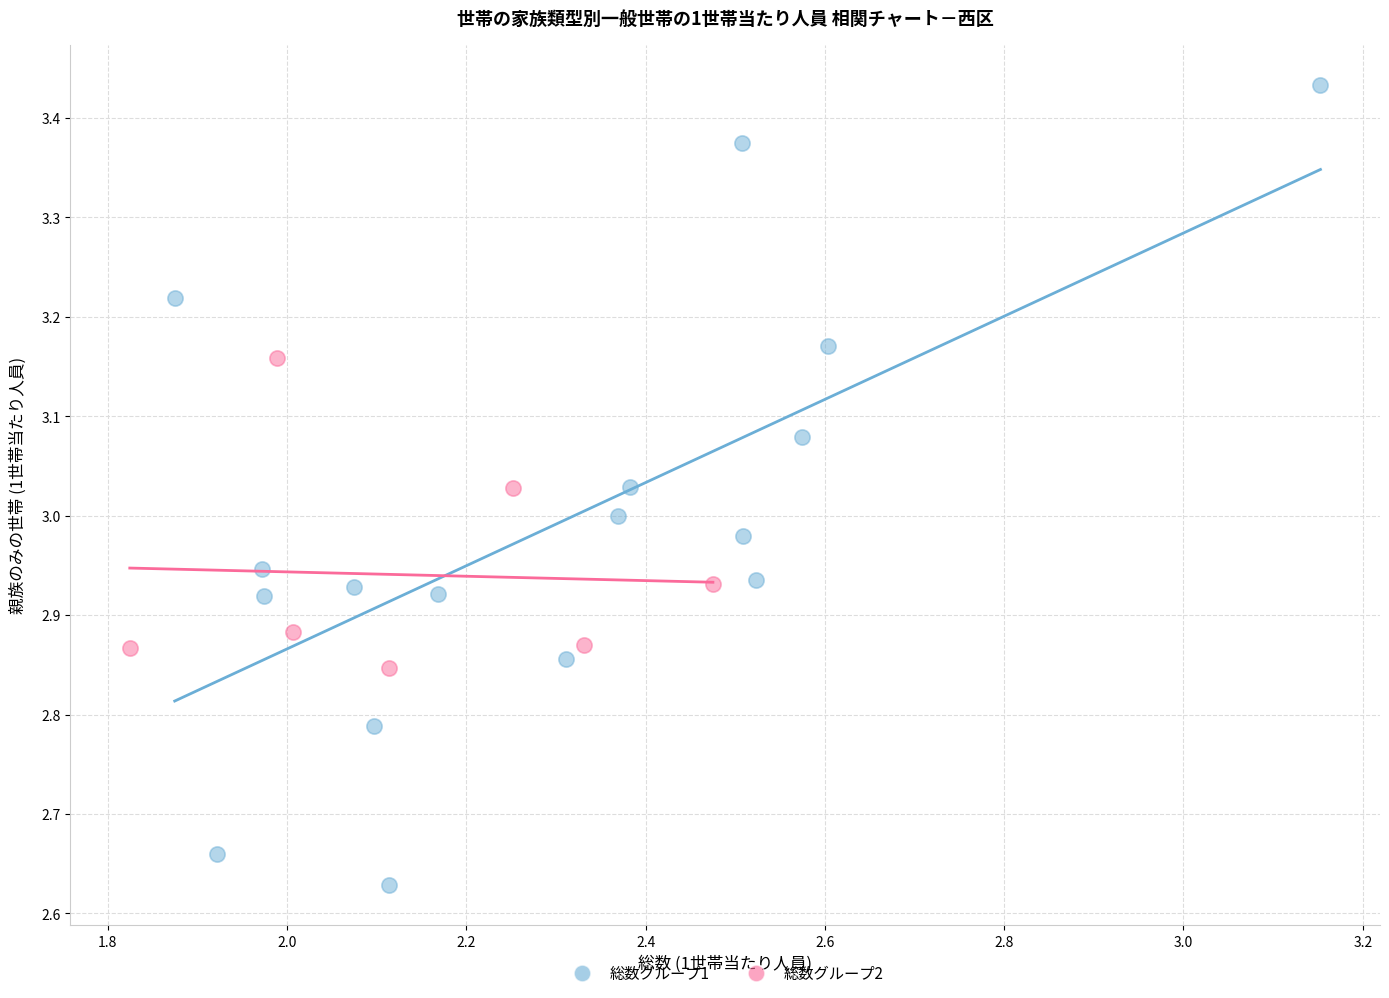

Which series contains the highest Y value?

総数グループ1